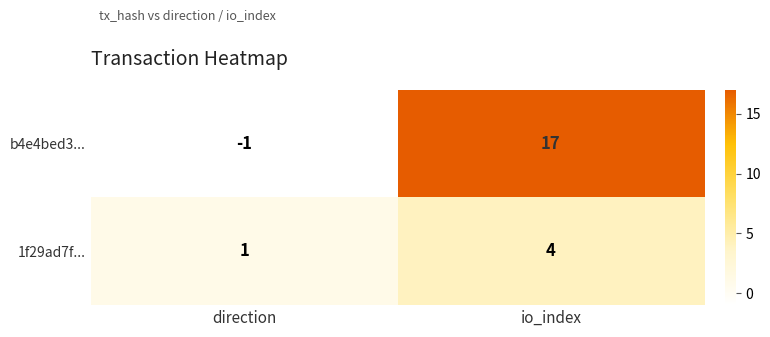

Rank the series by their maximum value, from highest to lowest.

b4e4bed3..., 1f29ad7f...